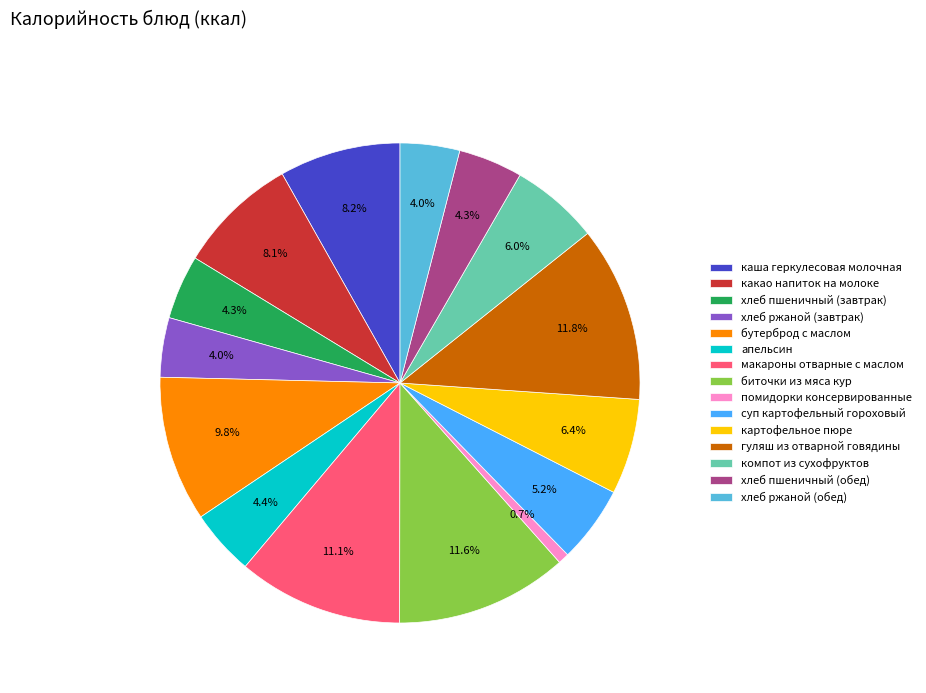

To the nearest percent, what is the average slice percentage?

7%